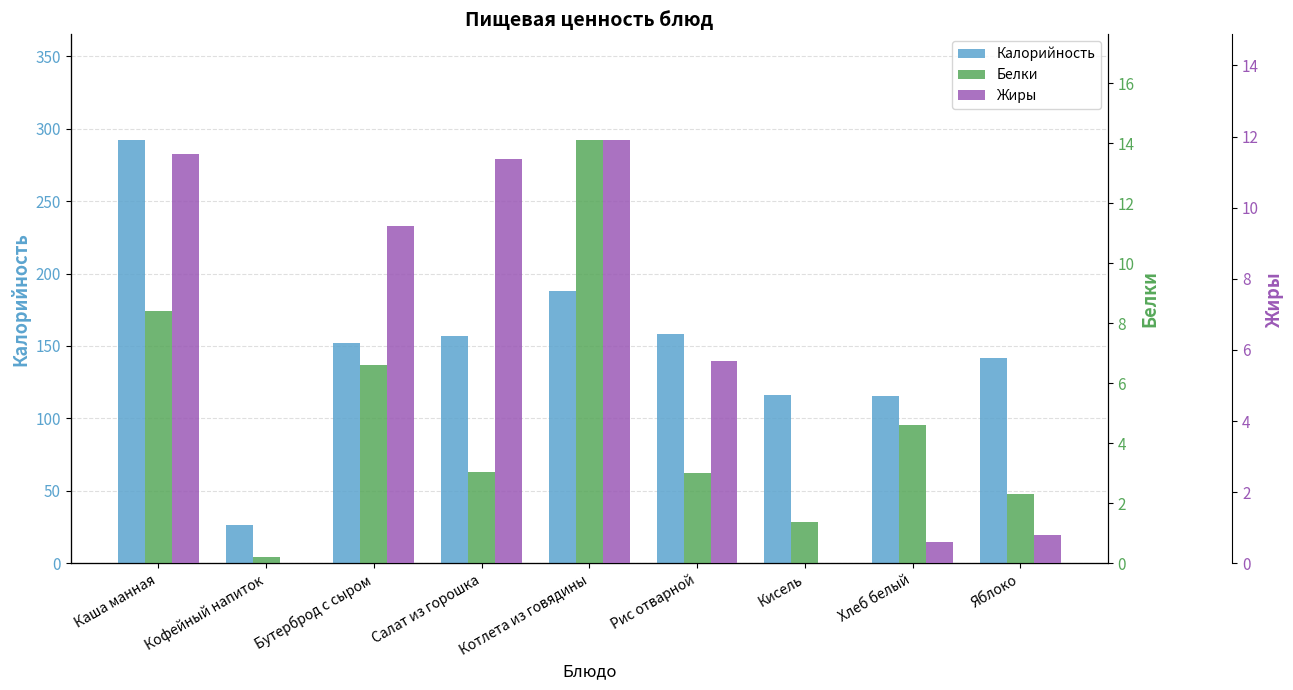

List the series in order of their peak value, lowest first.

Жиры, Белки, Калорийность